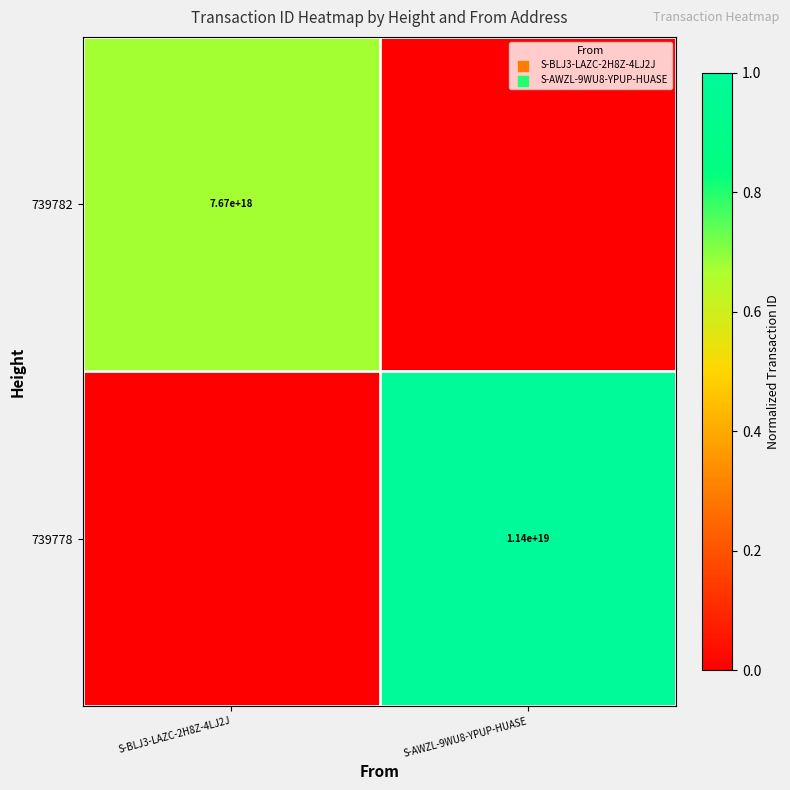

Is it true that 739778 equals 11400000000000000000 at S-AWZL-9WU8-YPUP-HUASE?

True